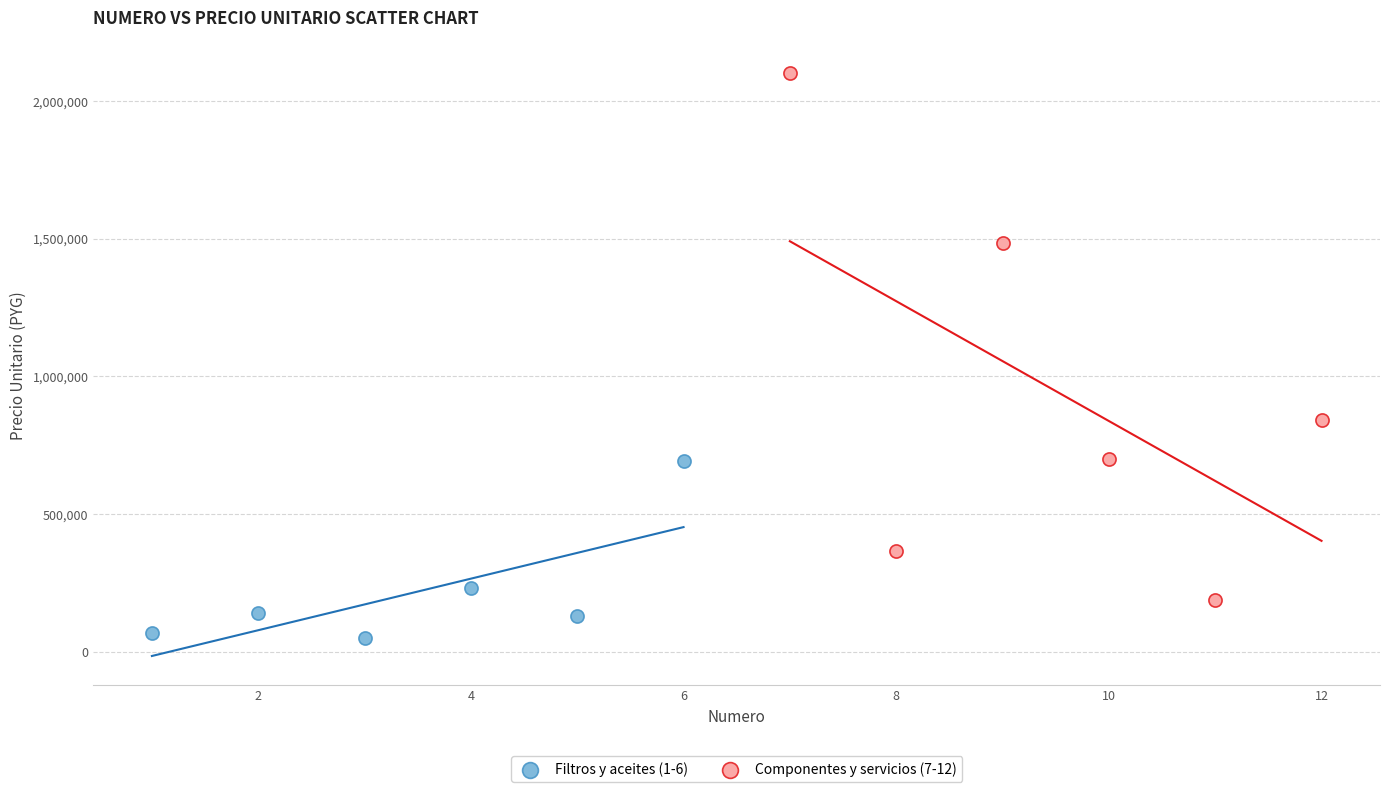

Which series reaches the maximum Y coordinate?

Componentes y servicios (7-12)